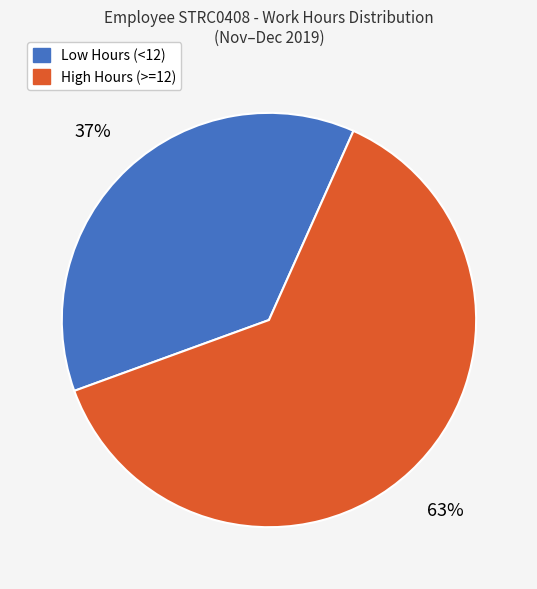

What percentage is the High Hours (>=12) slice, to the nearest percent?

63%